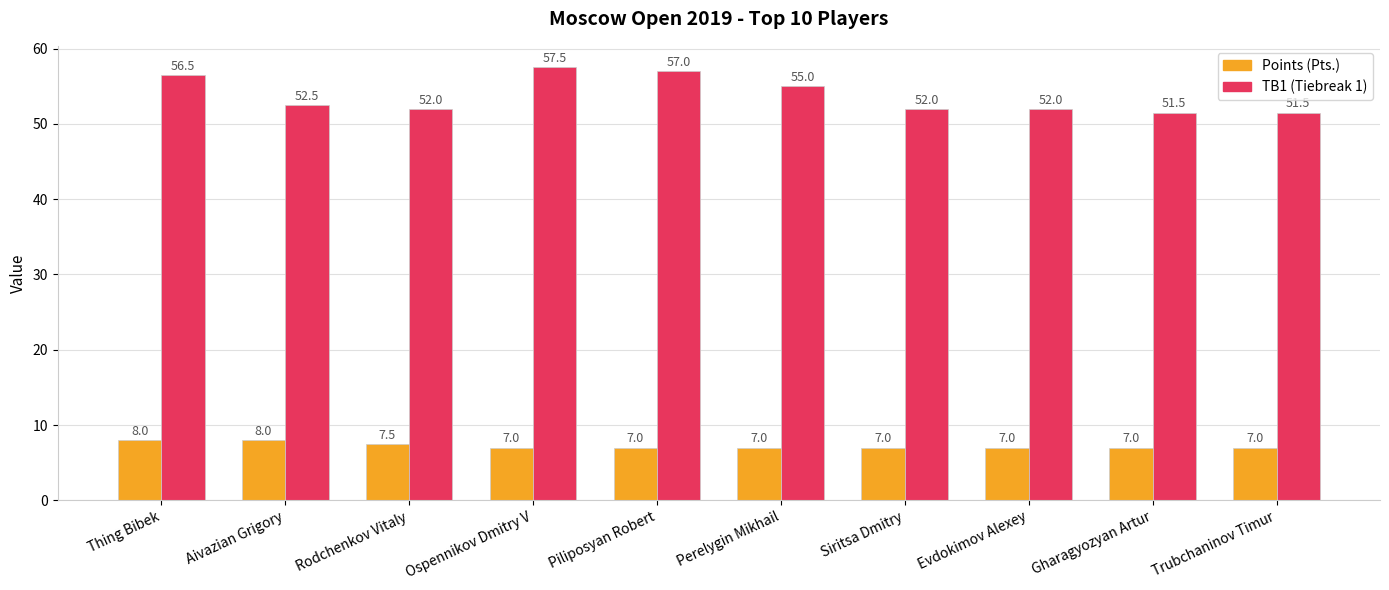

What is the maximum value for TB1 (Tiebreak 1)?

57.5